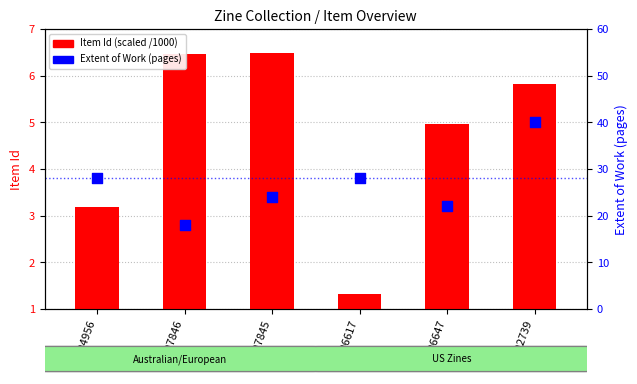

Which series has the largest total across all categories?

Extent of Work (pages)